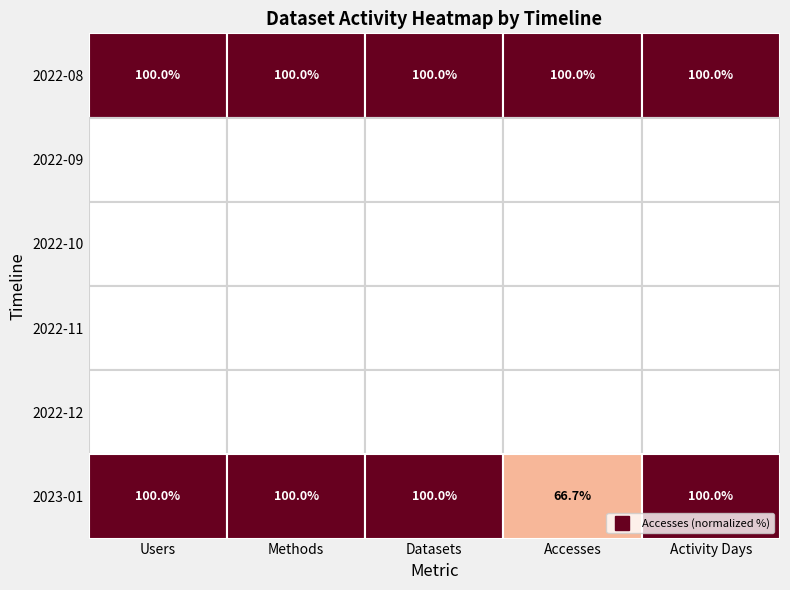

Rank the series at Users from lowest to highest value.

2022-09, 2022-10, 2022-11, 2022-12, 2022-08, 2023-01